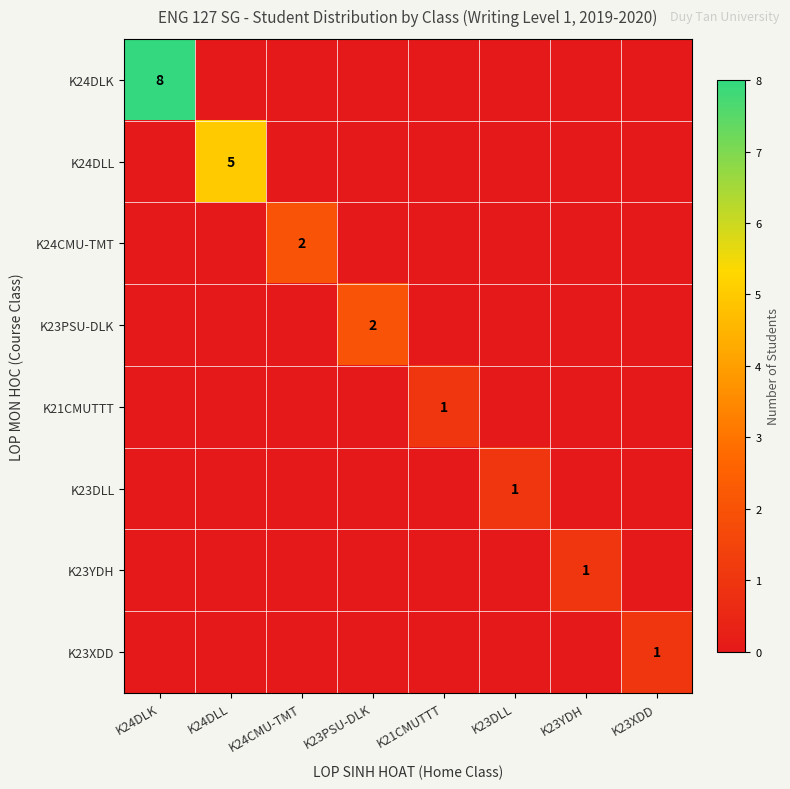

How many positive values does the K24DLL series have?

1